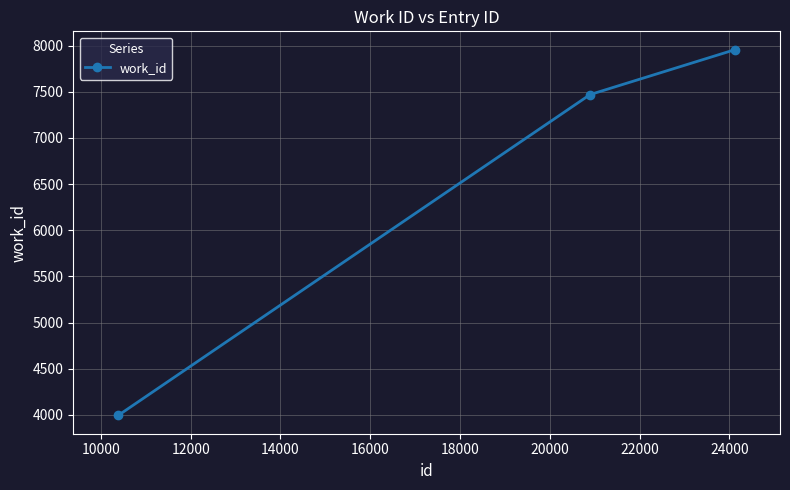

What is the value of the 2nd point from the left?

7470